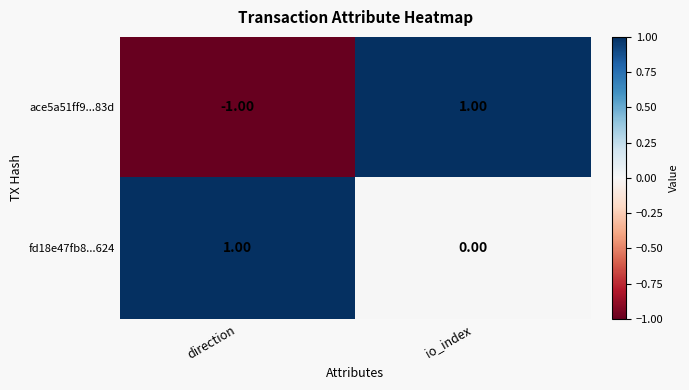

At which category does the chart reach its minimum across all series?

direction